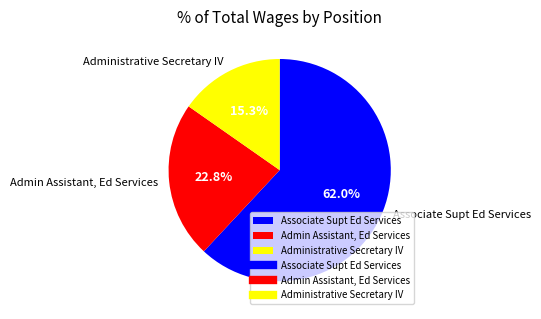

What is the total percentage of Associate Supt Ed Services and Admin Assistant, Ed Services?

84.7%